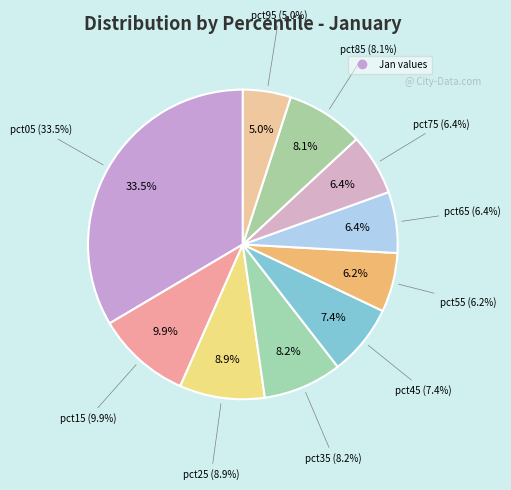

Which has a higher value, pct15 or pct35?

pct15